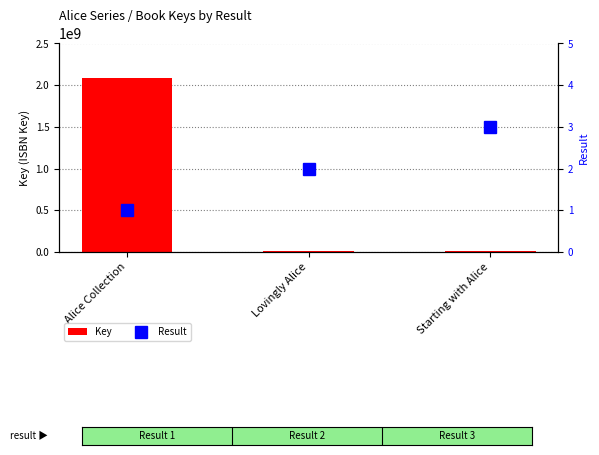

Count the number of categories in the chart.

3